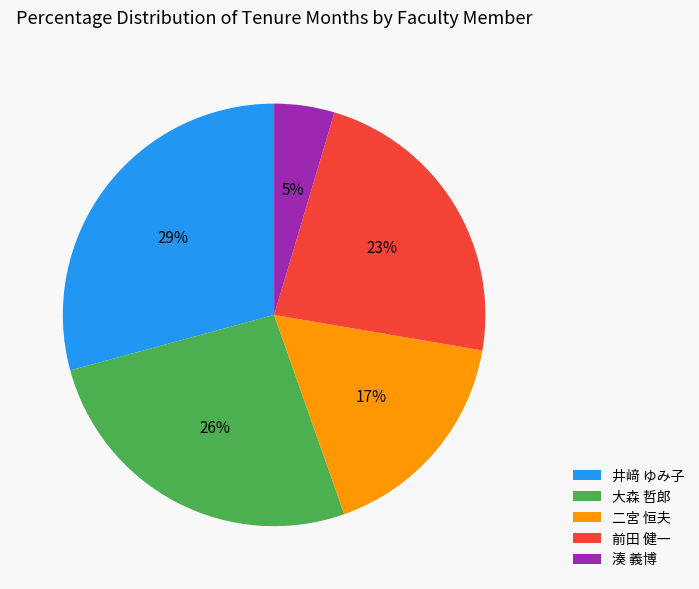

How many segments does this pie chart have?

5